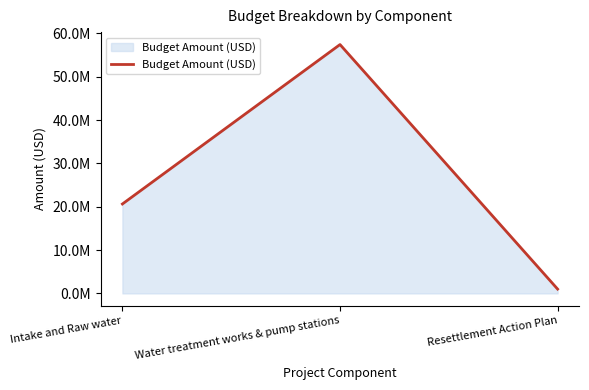

The chart shows a value of 20638840.4 at Intake and Raw water. True or false?

True